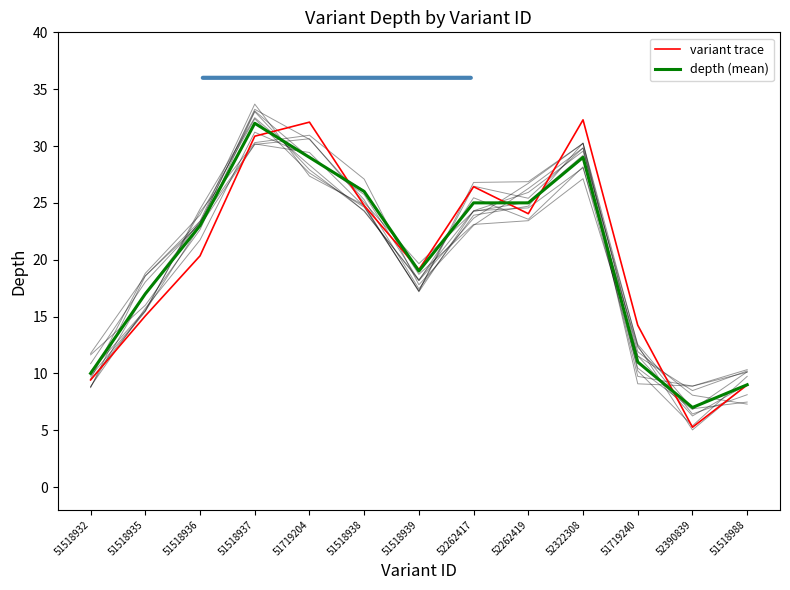

What is the label of the 11th point from the right?

51518936